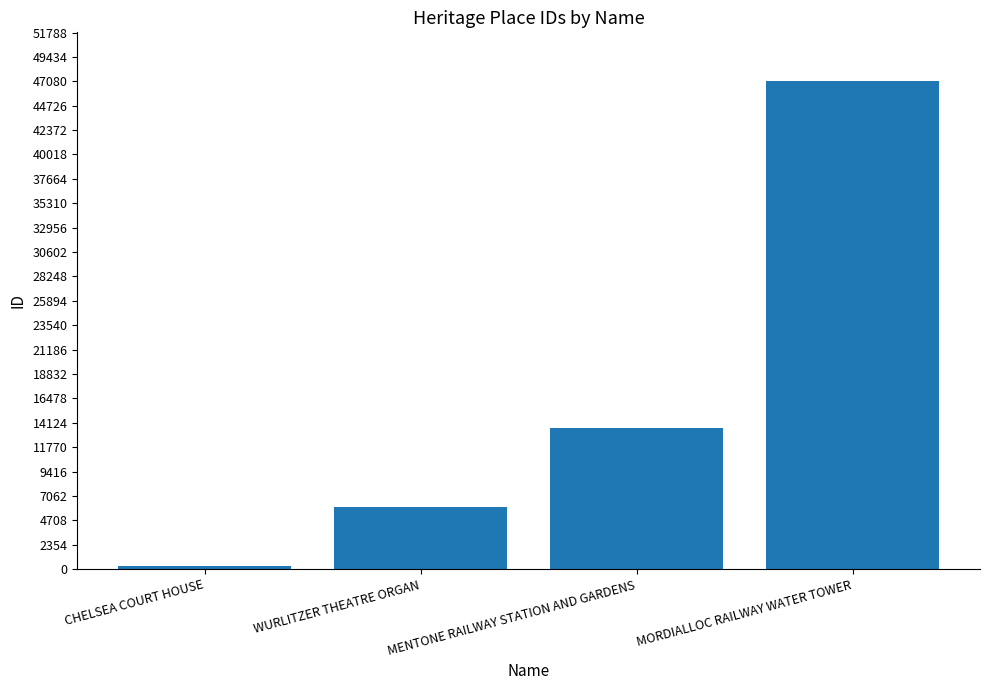

What position from the left is MENTONE RAILWAY STATION AND GARDENS?

3